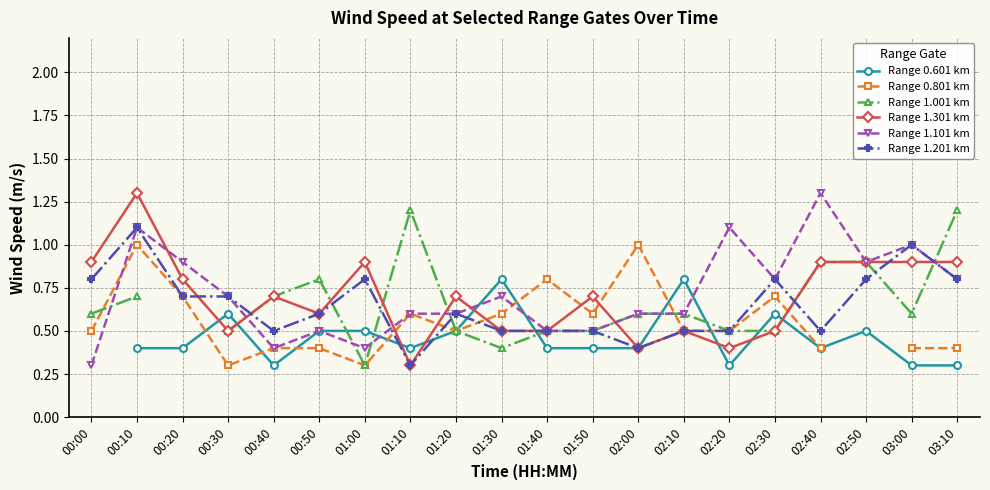

Is the value of Range 1.101 km at 02:30 greater than the value of Range 0.601 km at 00:20?

Yes